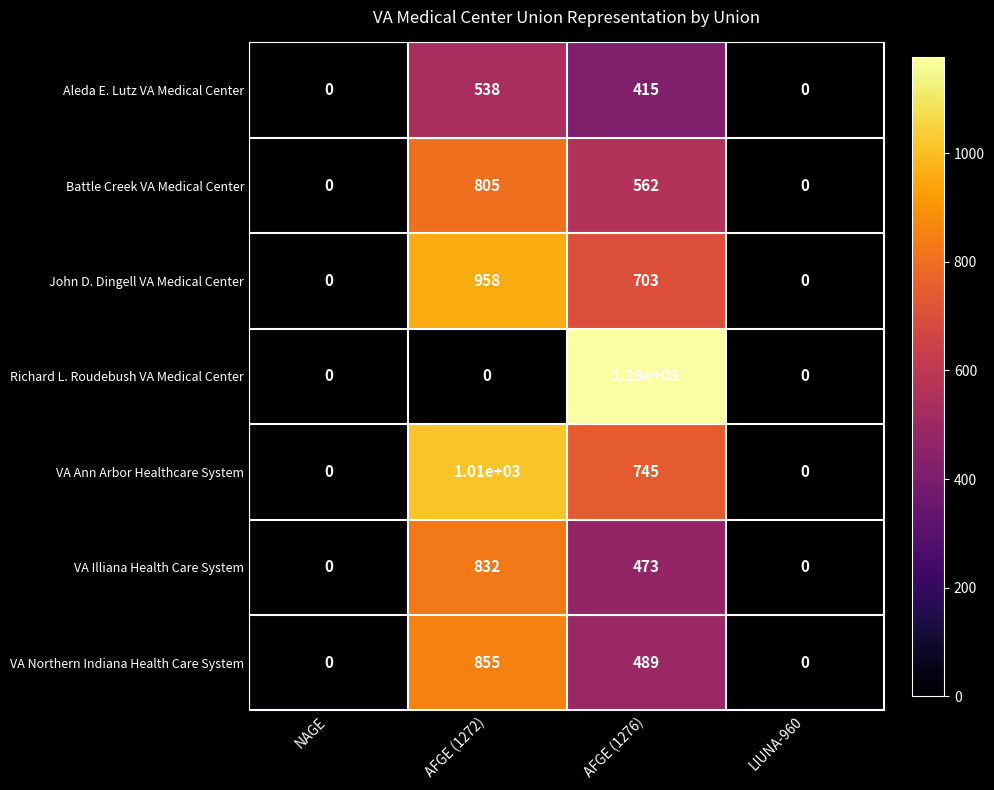

Which series changed the most between NAGE and AFGE (1272)?

VA Ann Arbor Healthcare System